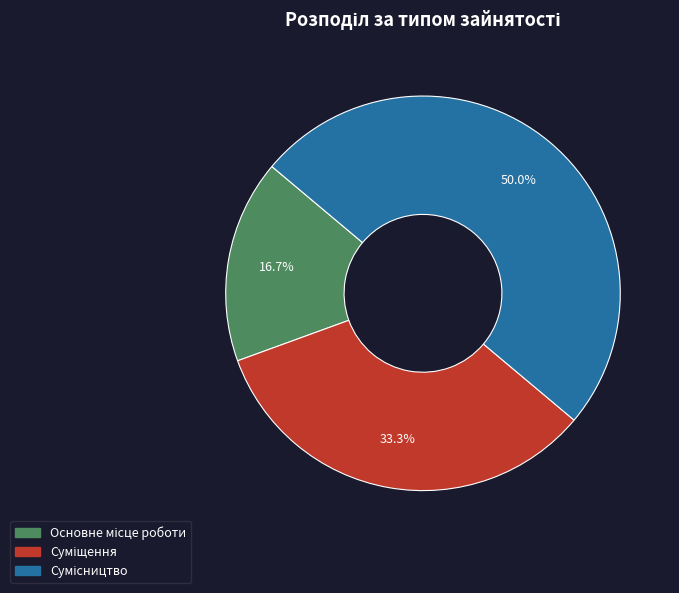

To the nearest percent, what is the difference between the largest and smallest slice percentages?

33%